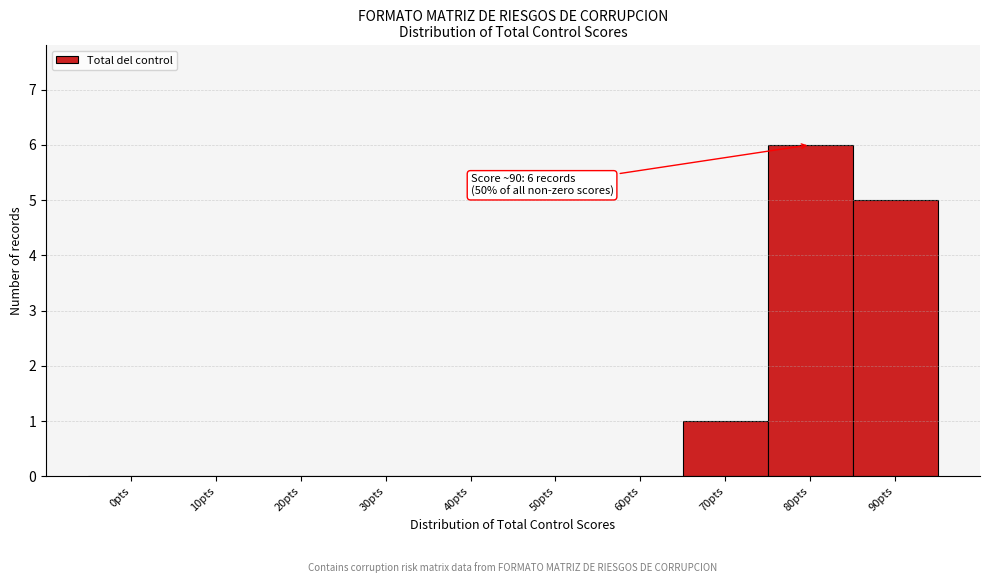

Reading left to right, extract all data points from this chart.

0pts=0	10pts=0	20pts=0	30pts=0	40pts=0	50pts=0	60pts=0	70pts=1	80pts=6	90pts=5